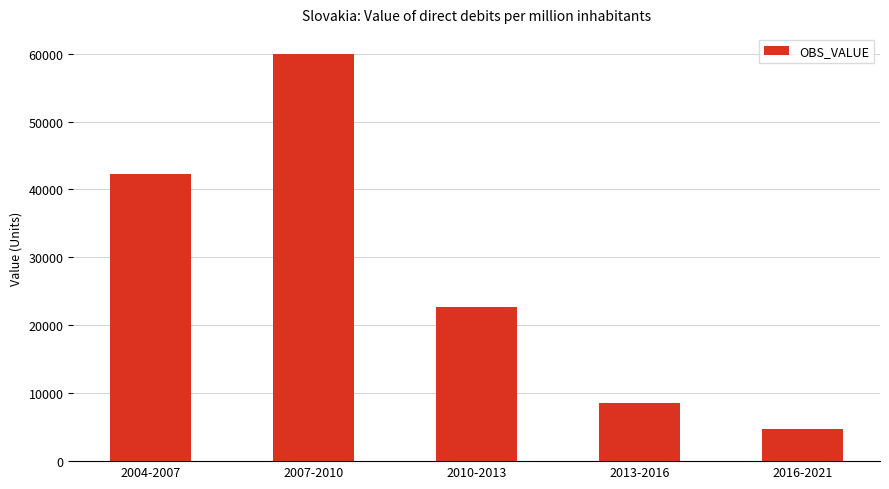

Are the bars grouped side by side (vs. stacked)?

No